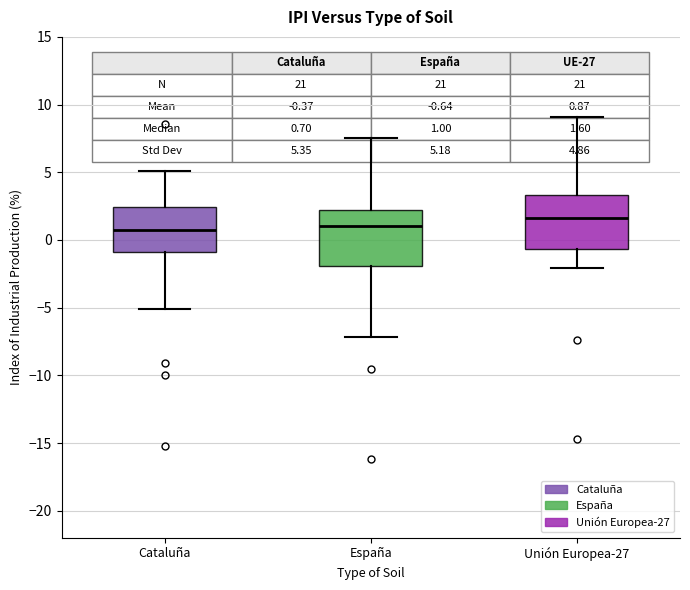

Which box's median line is the highest?

Unión Europea-27